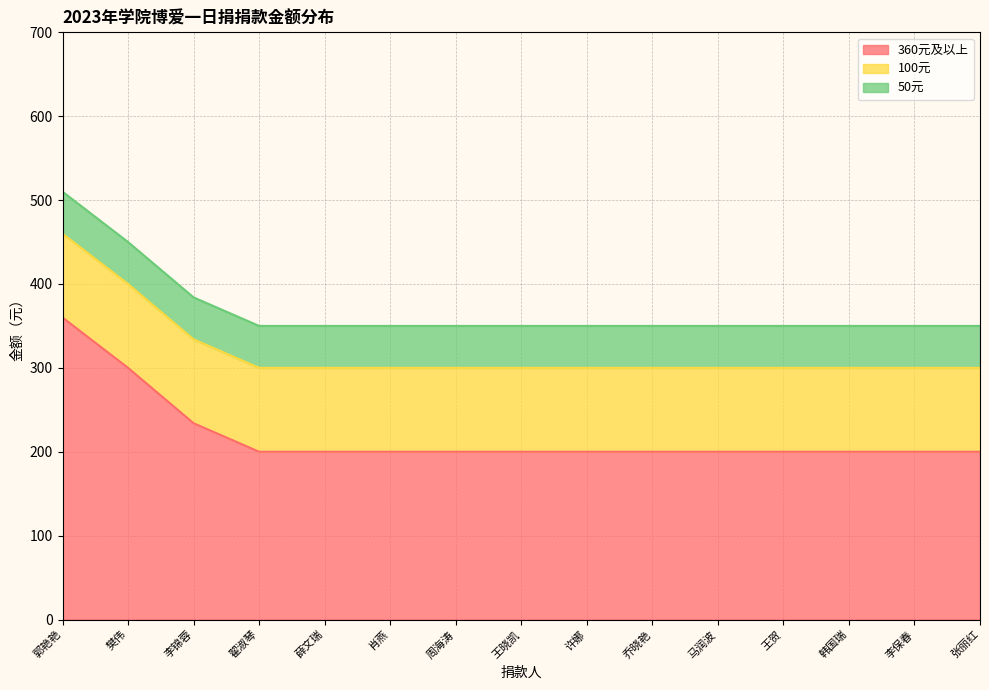

What is the total value across all series at 许娜?

350